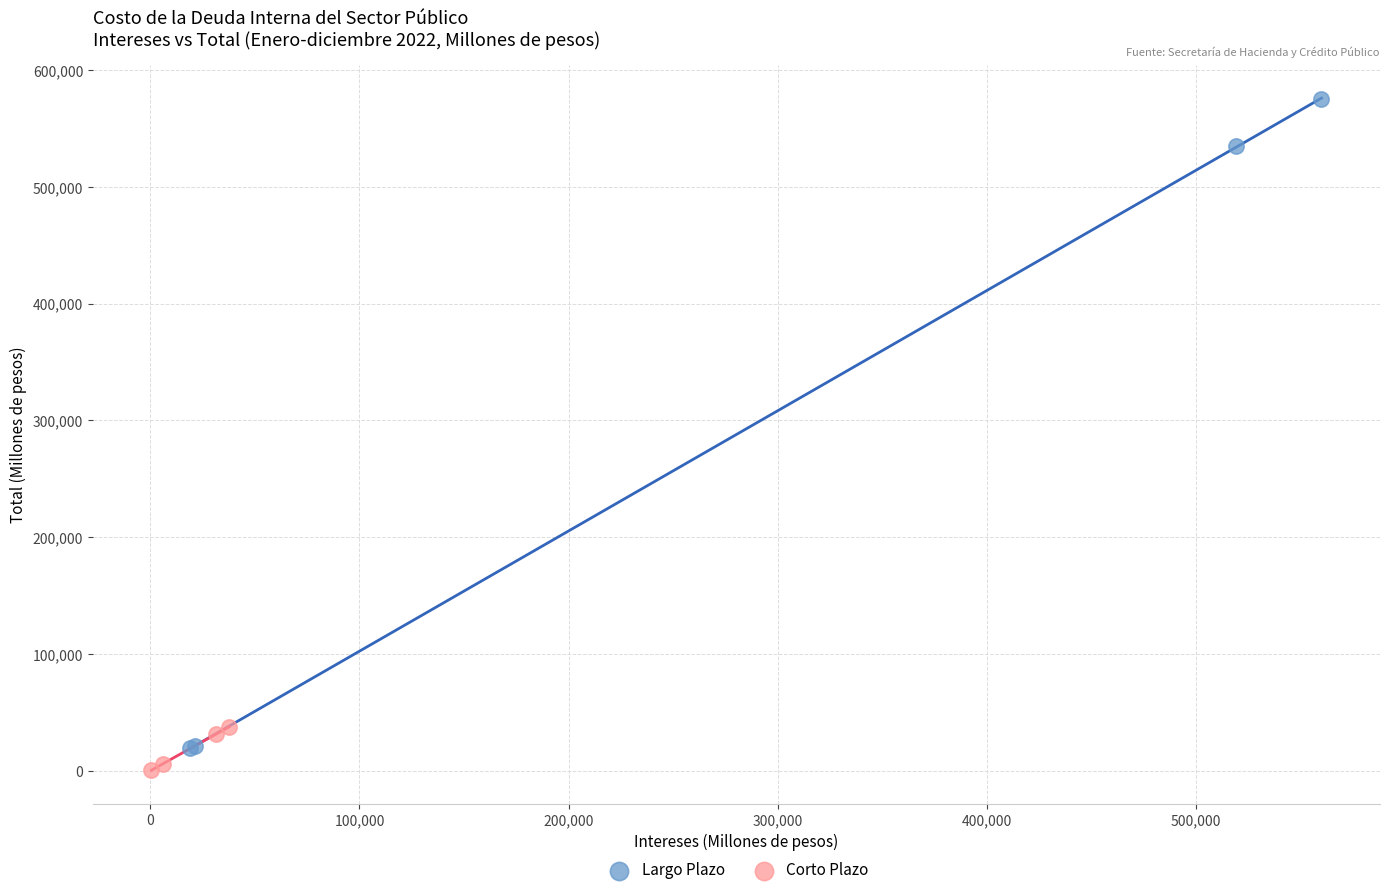

What are all the series names shown in the legend?

Largo Plazo, Corto Plazo